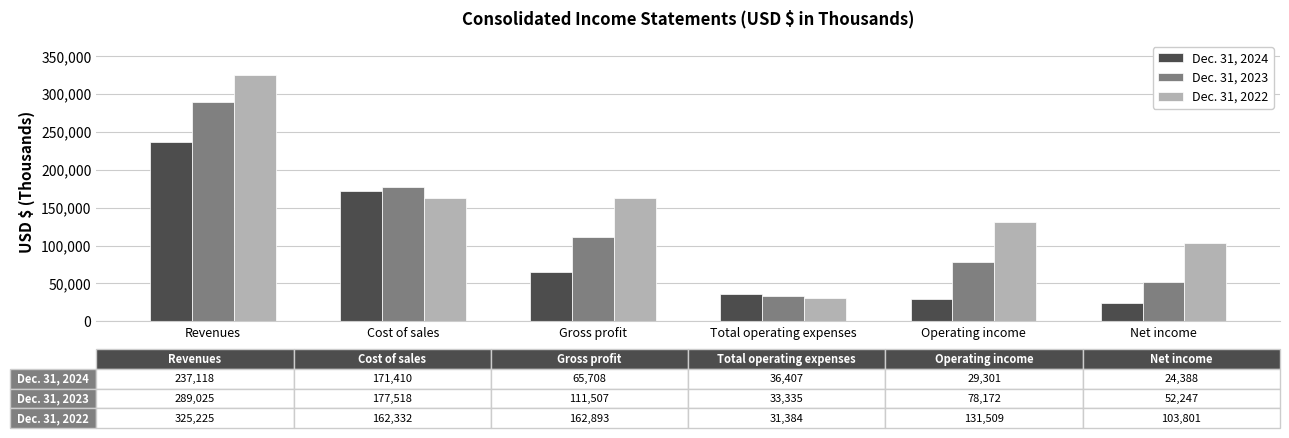

What is the spread (max minus min) of values at Cost of sales?

15186